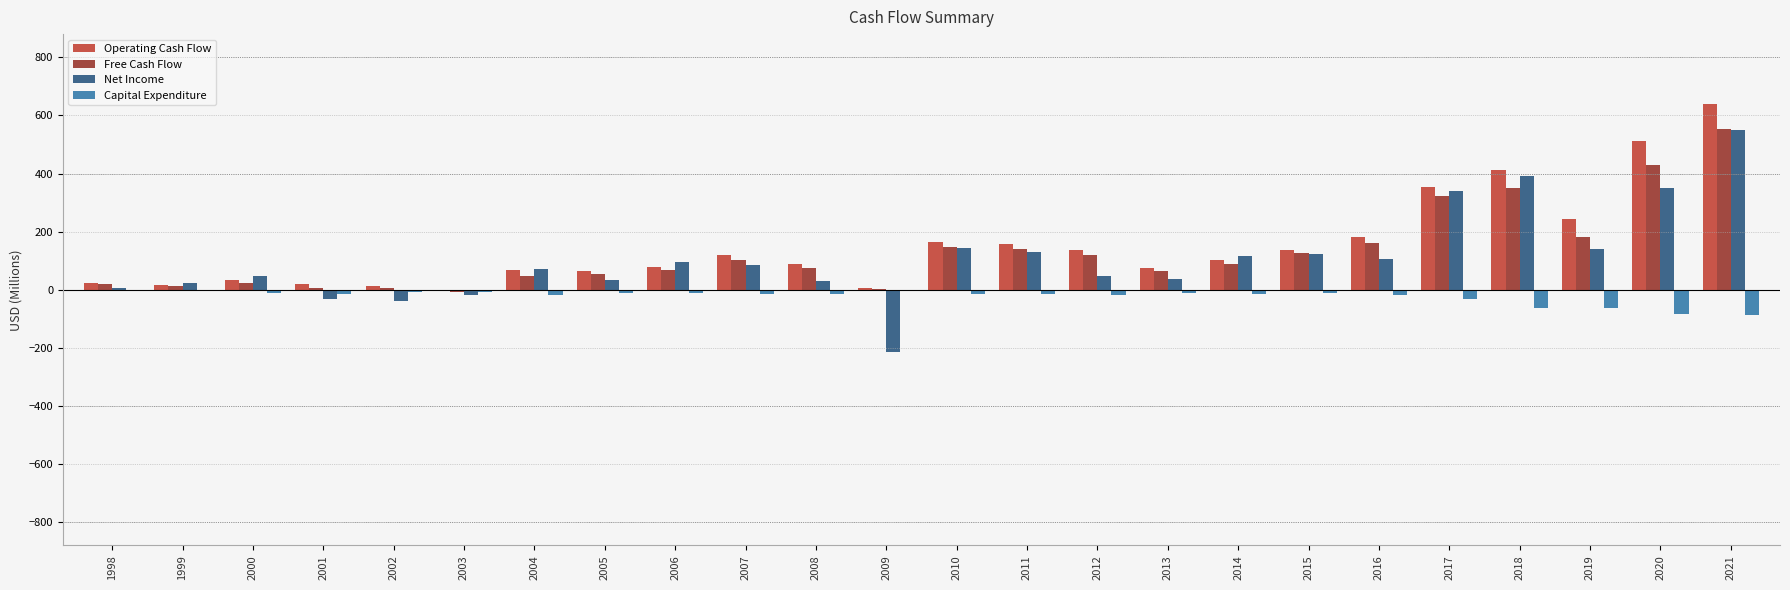

Between 2009 and 2021, which series saw the biggest shift?

Net Income